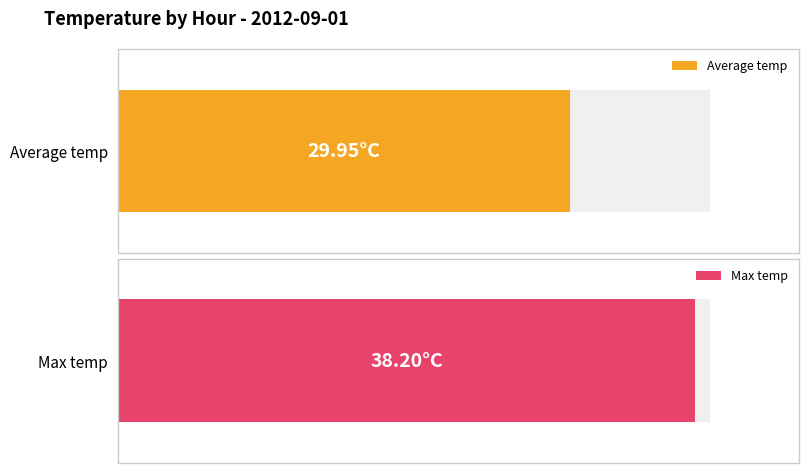

What is the difference between the maximum and minimum values in the Max temp series?

13.7